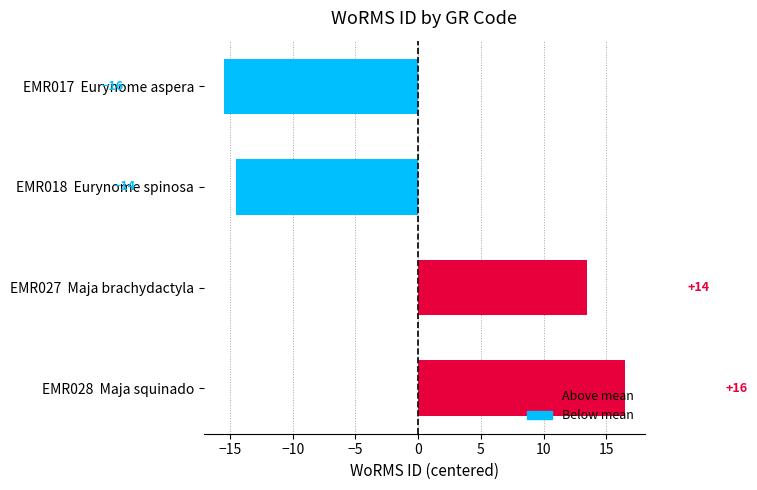

Does the chart contain any negative values?

Yes